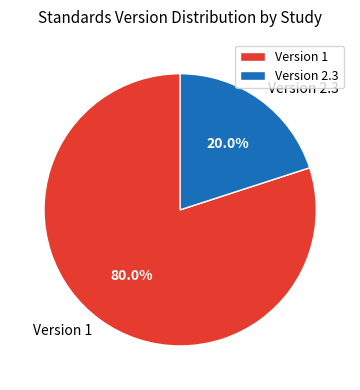

Is there a majority slice in this chart?

Yes